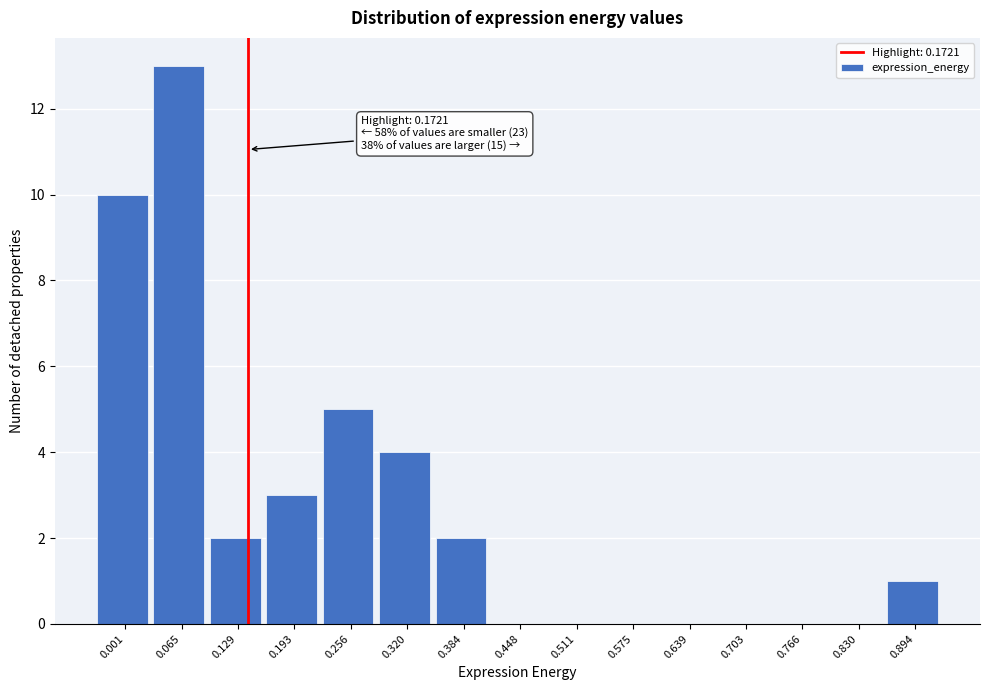

Reading left to right, transcribe all the data shown in this chart.

0.001=10	0.065=13	0.129=2	0.193=3	0.256=5	0.320=4	0.384=2	0.448=0	0.511=0	0.575=0	0.639=0	0.703=0	0.766=0	0.830=0	0.894=1